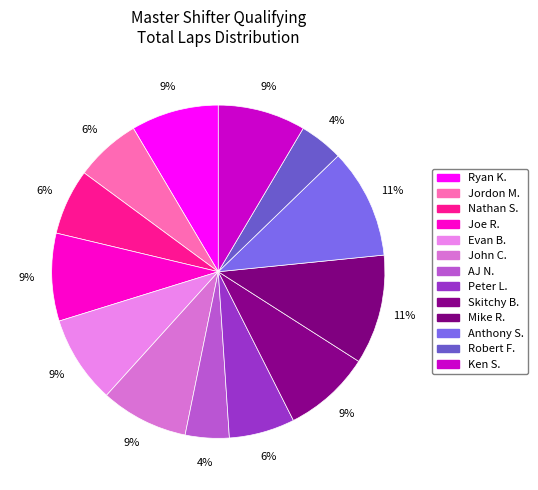

How many segments does this pie chart have?

13